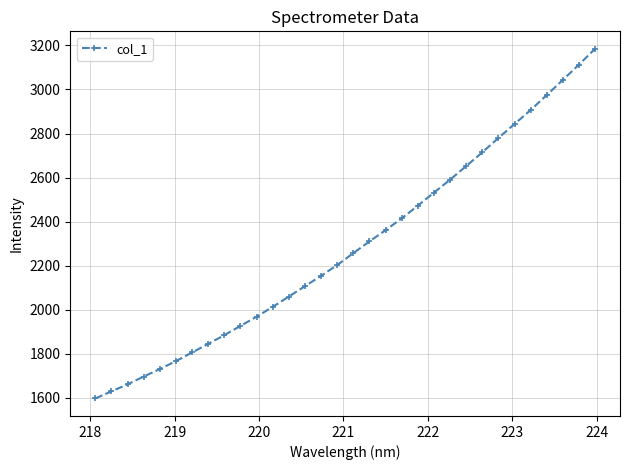

What is the difference between the maximum and minimum values?

1587.4